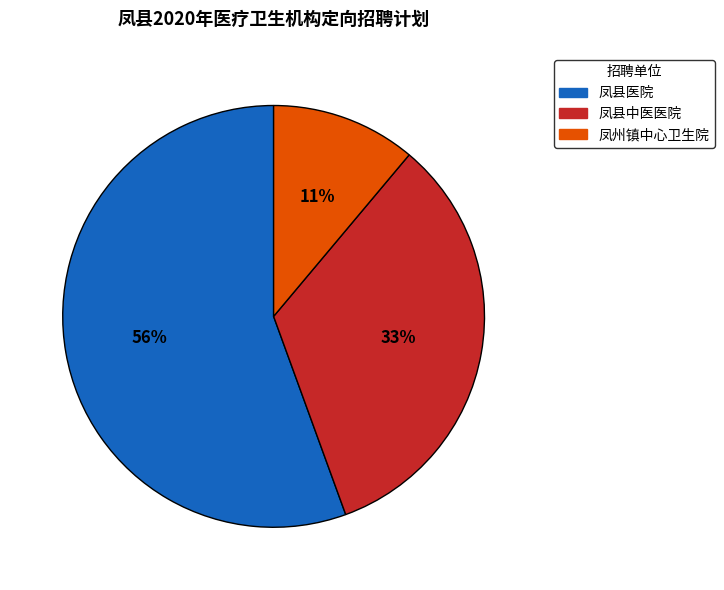

To the nearest percent, what percentage of the pie is 凤县医院?

56%